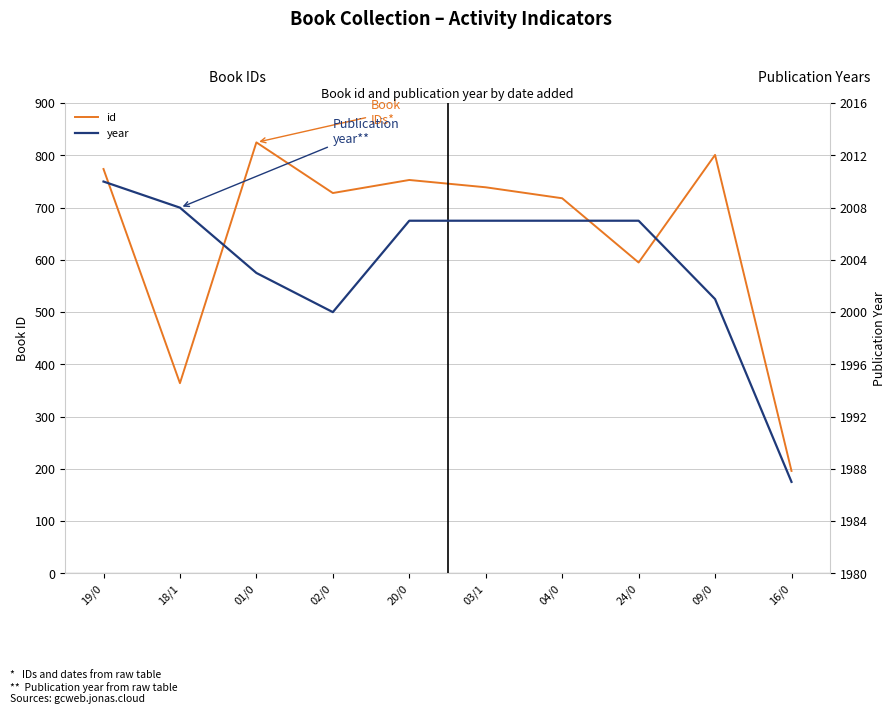

What is the value of the id point at the 4th from the left?

728